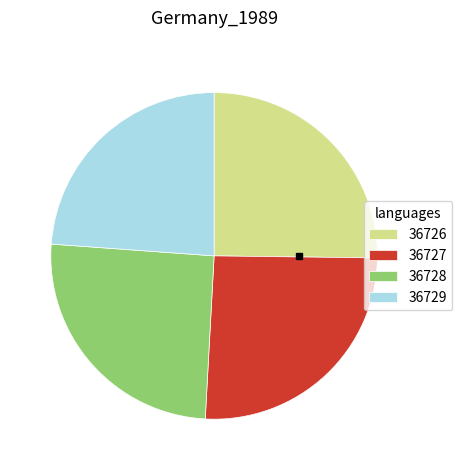

Is it true that 36726 is 25% of the pie?

True